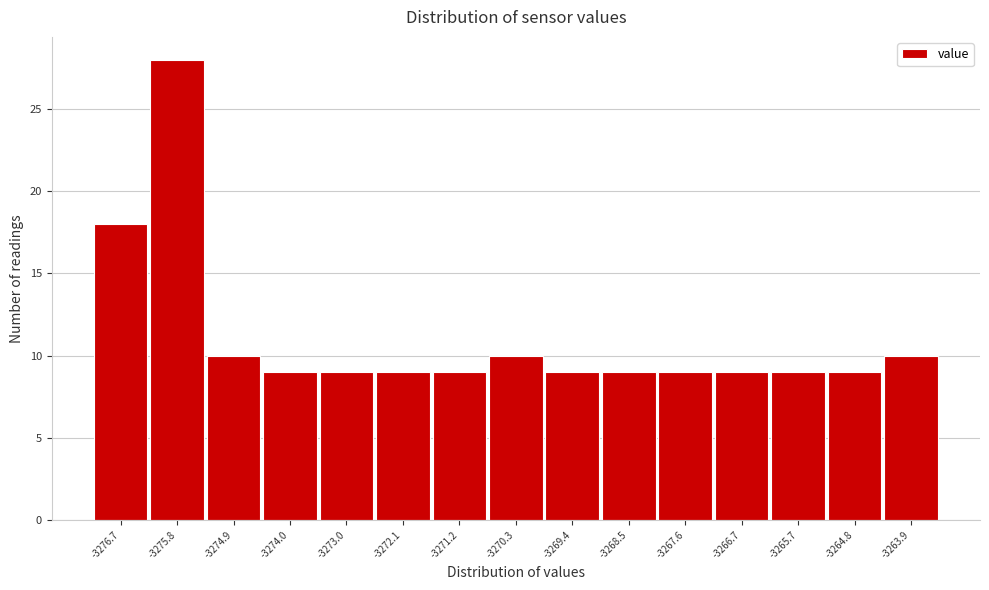

Reading left to right, transcribe all the data shown in this chart.

-3276.7=18	-3275.8=28	-3274.9=10	-3274.0=9	-3273.0=9	-3272.1=9	-3271.2=9	-3270.3=10	-3269.4=9	-3268.5=9	-3267.6=9	-3266.7=9	-3265.7=9	-3264.8=9	-3263.9=10